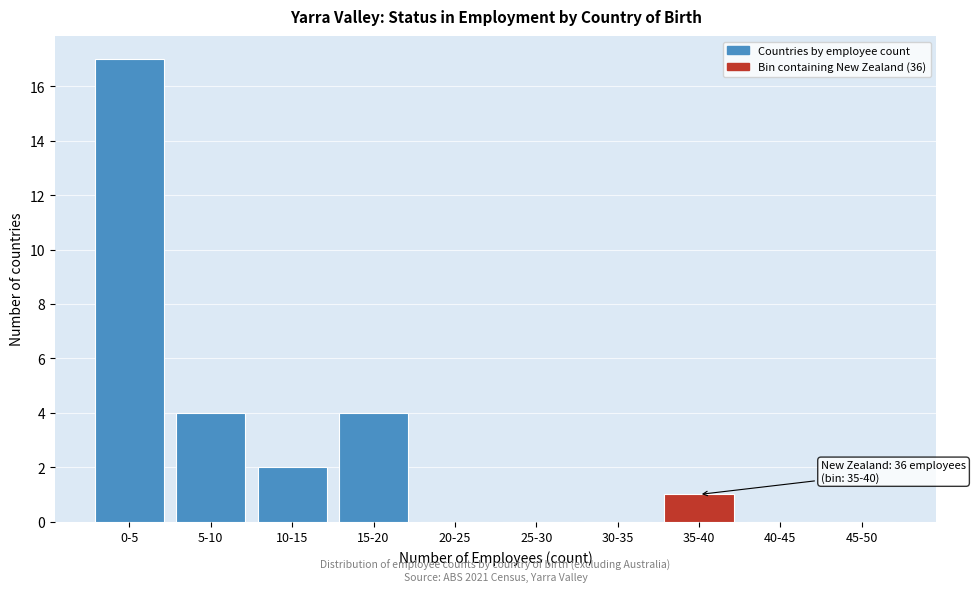

Reading left to right, extract all data points from this chart.

0-5=17	5-10=4	10-15=2	15-20=4	20-25=0	25-30=0	30-35=0	35-40=1	40-45=0	45-50=0